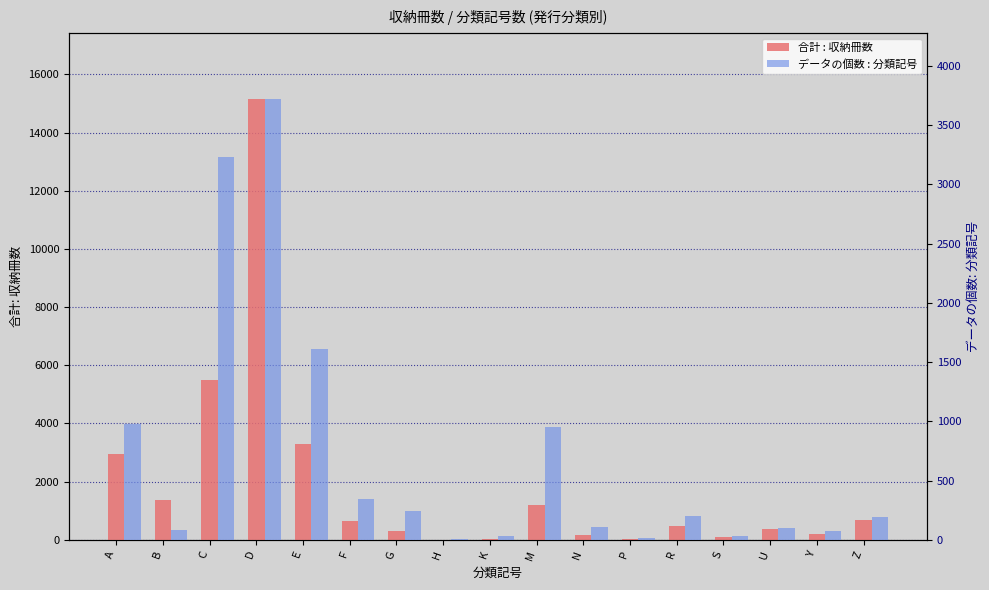

The value of データの個数 : 分類記号 at M is 1671. True or false?

False